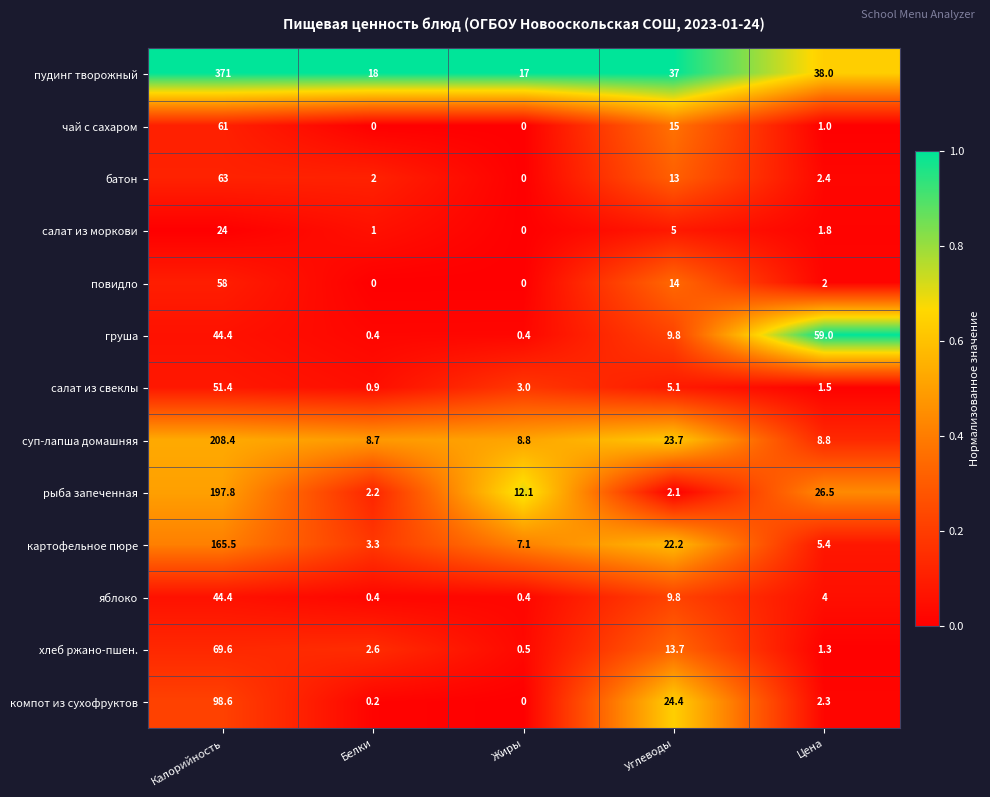

Which category has the lowest value in the салат из моркови series?

Жиры